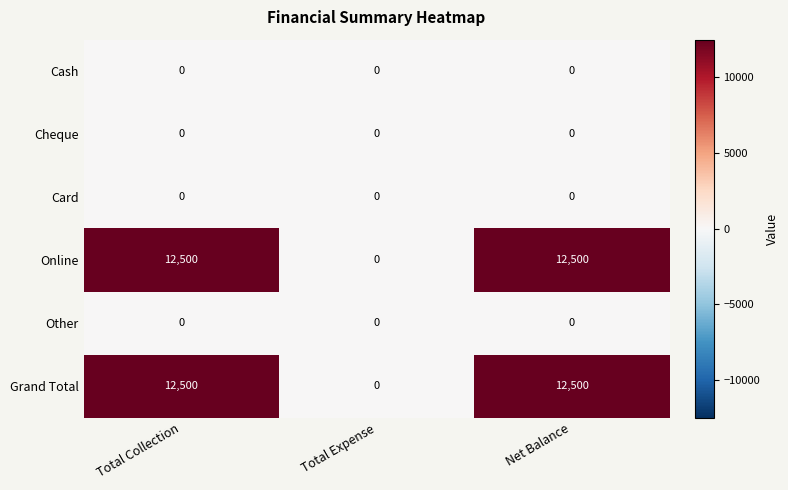

Is the value of Other at Total Collection greater than the value of Grand Total at Net Balance?

No